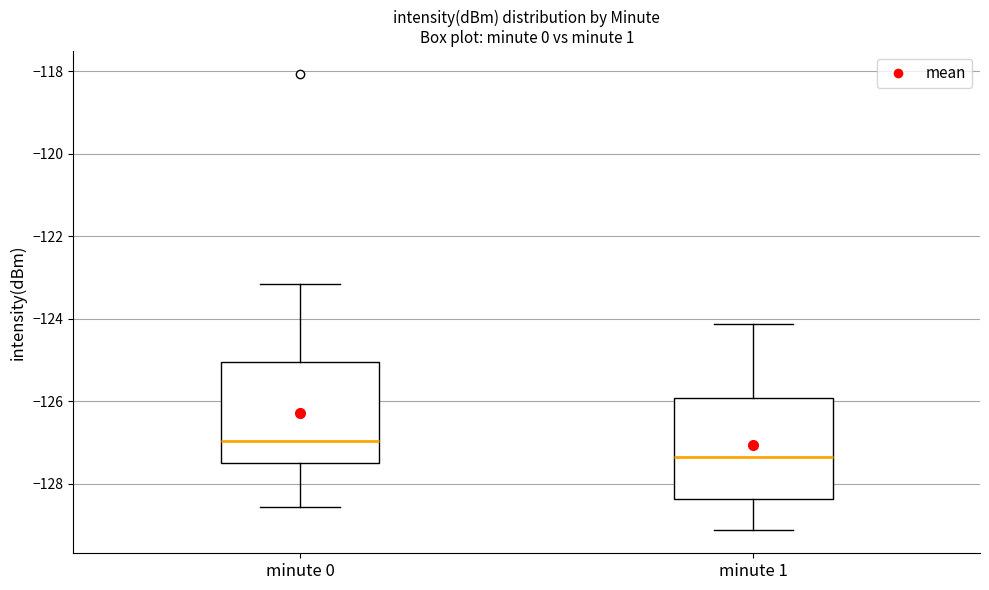

Reading left to right, read every box against the y-axis: the position of its median line, the range the box covers, and the ends of its whiskers. The values are not printed on the chart, so give them approximately, as read against the axis.

minute 0: median -127.0, box -127.6 to -125.0, whiskers -128.6 to -123.2
minute 1: median -127.4, box -128.4 to -126.0, whiskers -129.2 to -124.2